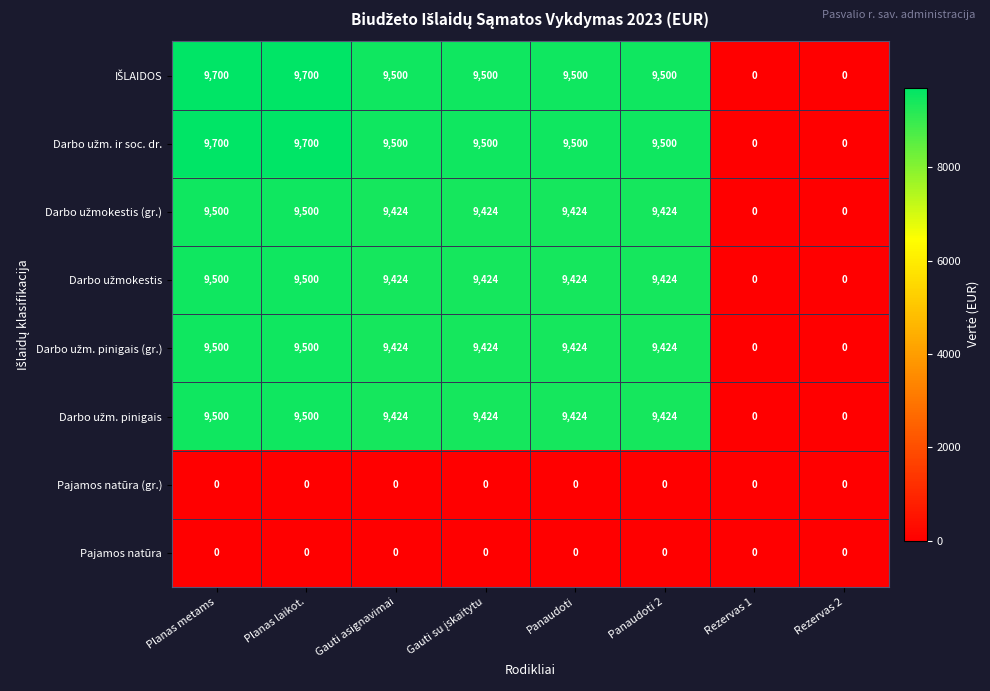

What is the greatest value displayed?

9700